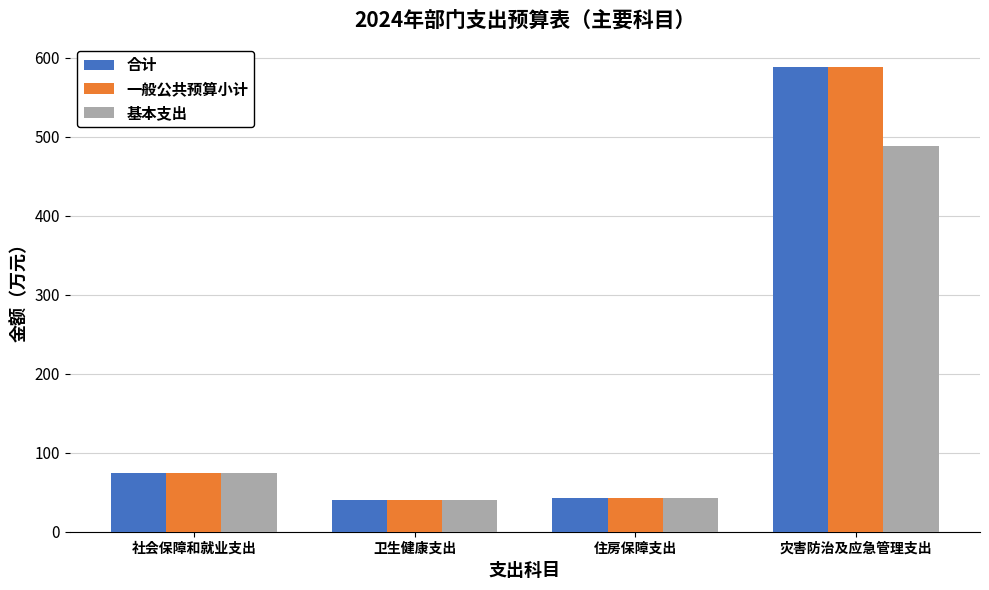

How many bars are there in total?

12